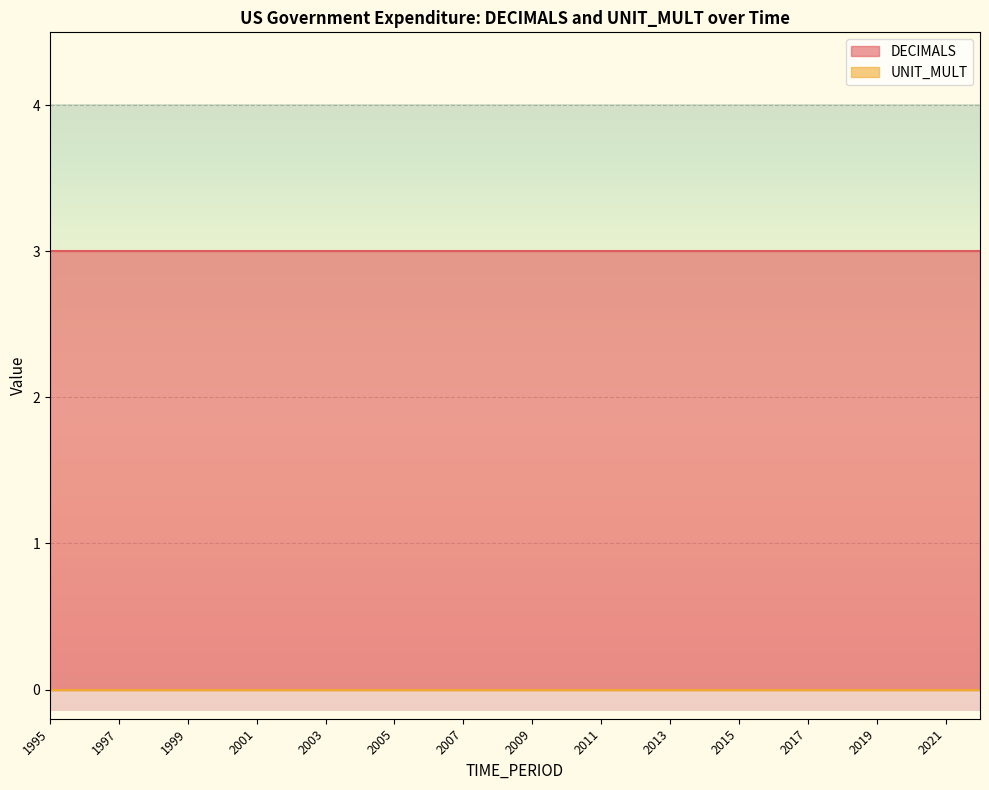

Which has a higher value, 1997 or 2016?

1997